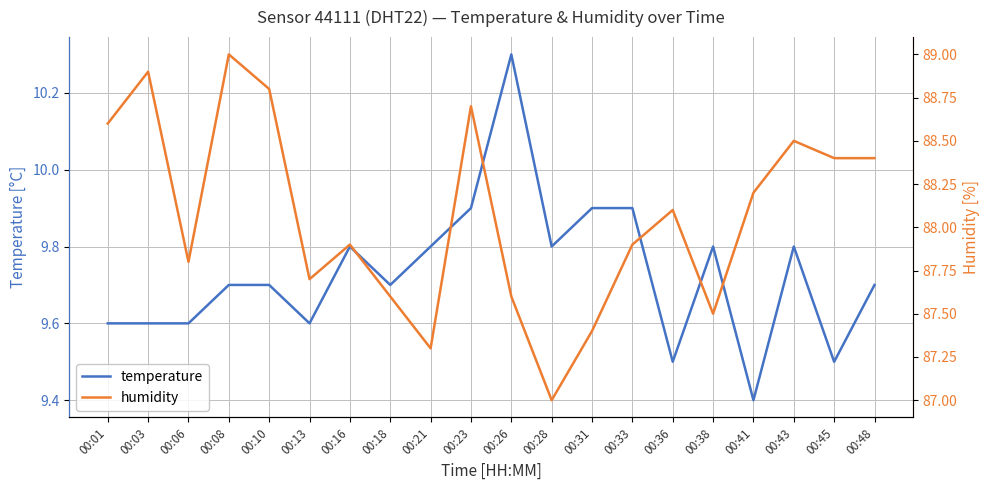

The humidity series shows 87.0 at 00:28. True or false?

True